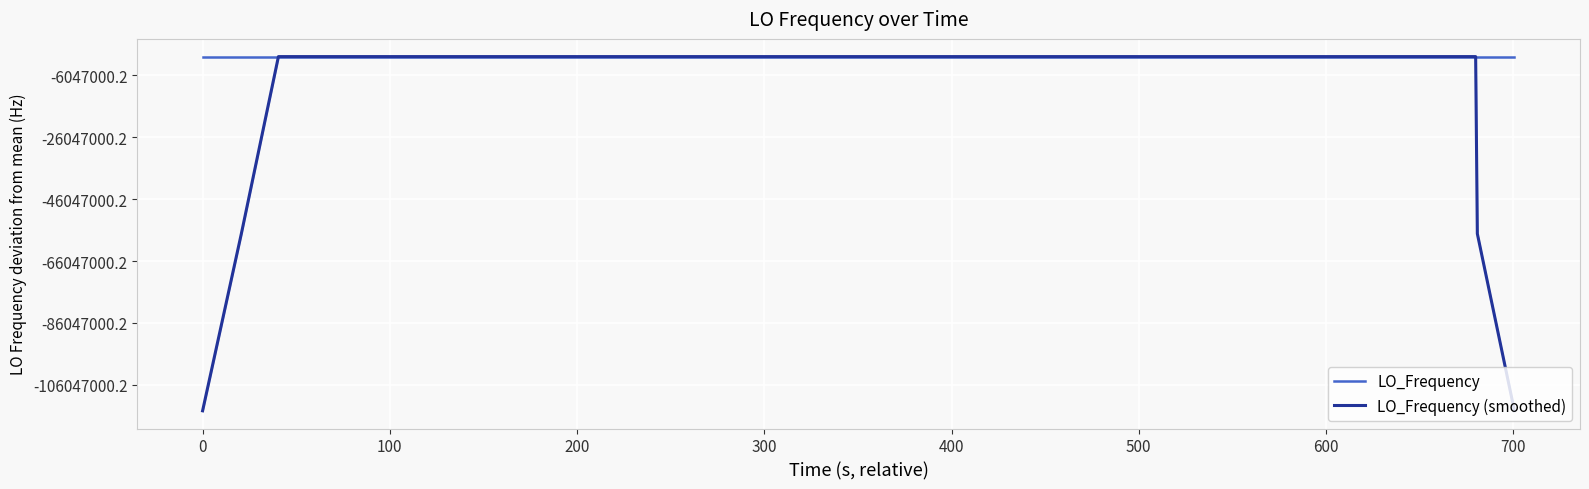

How many interior local peaks does the LO_Frequency (smoothed) series have?

6